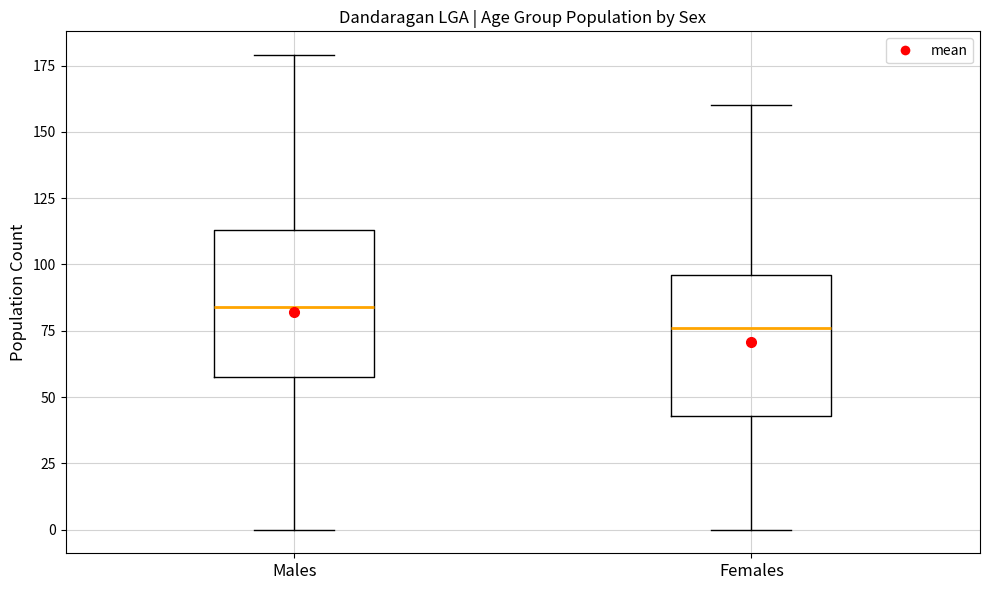

Reading left to right, read every box against the y-axis: the position of its median line, the range the box covers, and the ends of its whiskers. The values are not printed on the chart, so give them approximately, as read against the axis.

Males: median 85, box 60 to 115, whiskers 0 to 180
Females: median 75, box 45 to 95, whiskers 0 to 160